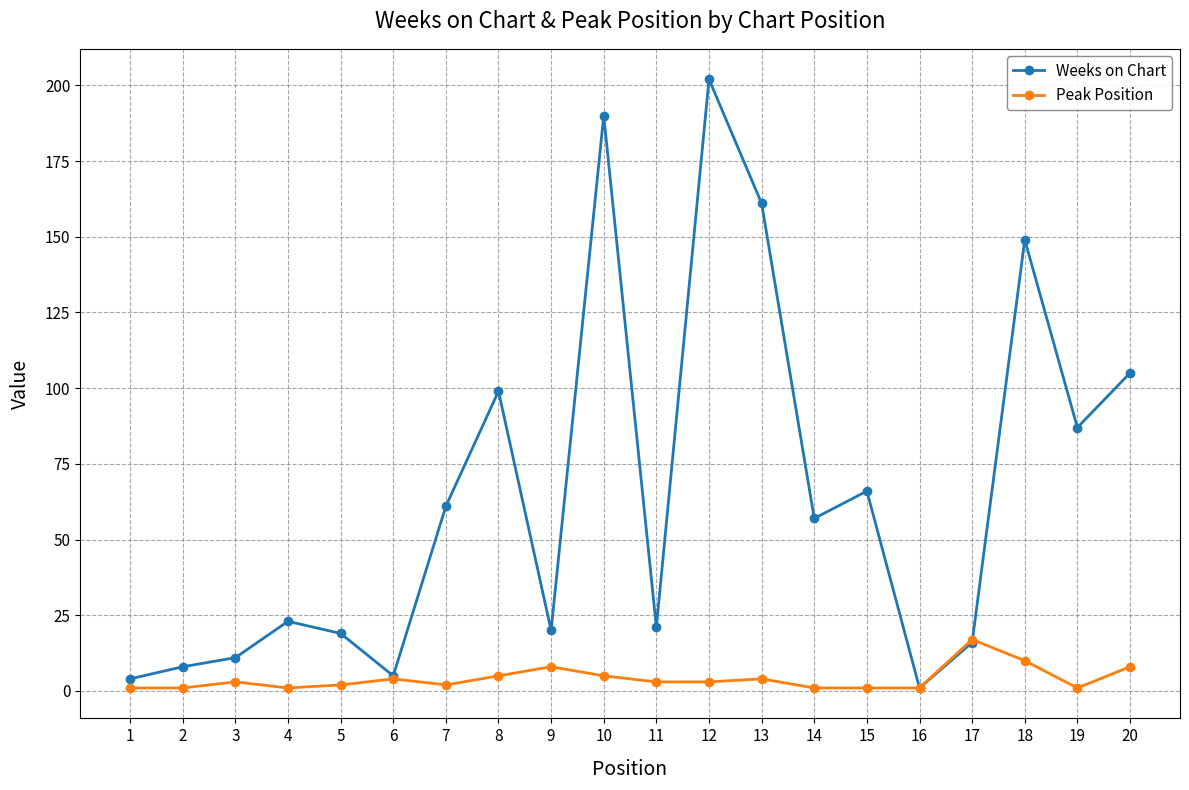

True or false: Peak Position has more than 2 interior local peaks.

True